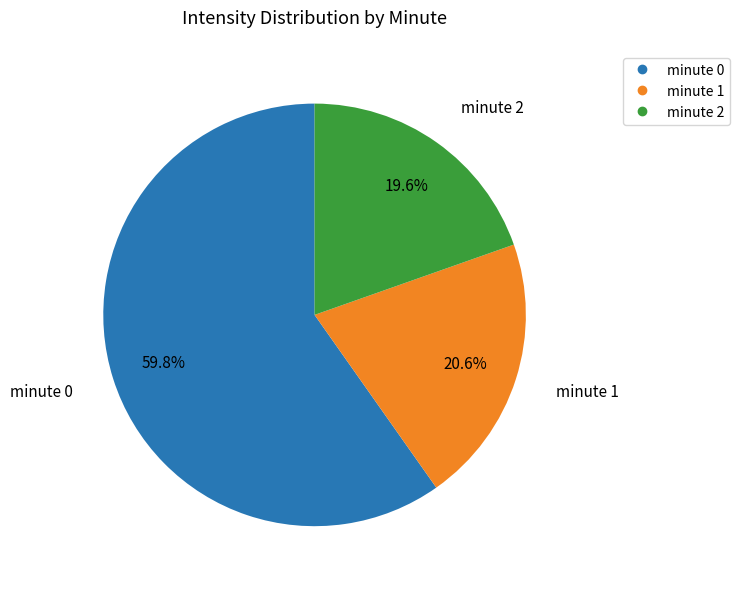

Is there any slice that represents more than half of the pie?

Yes